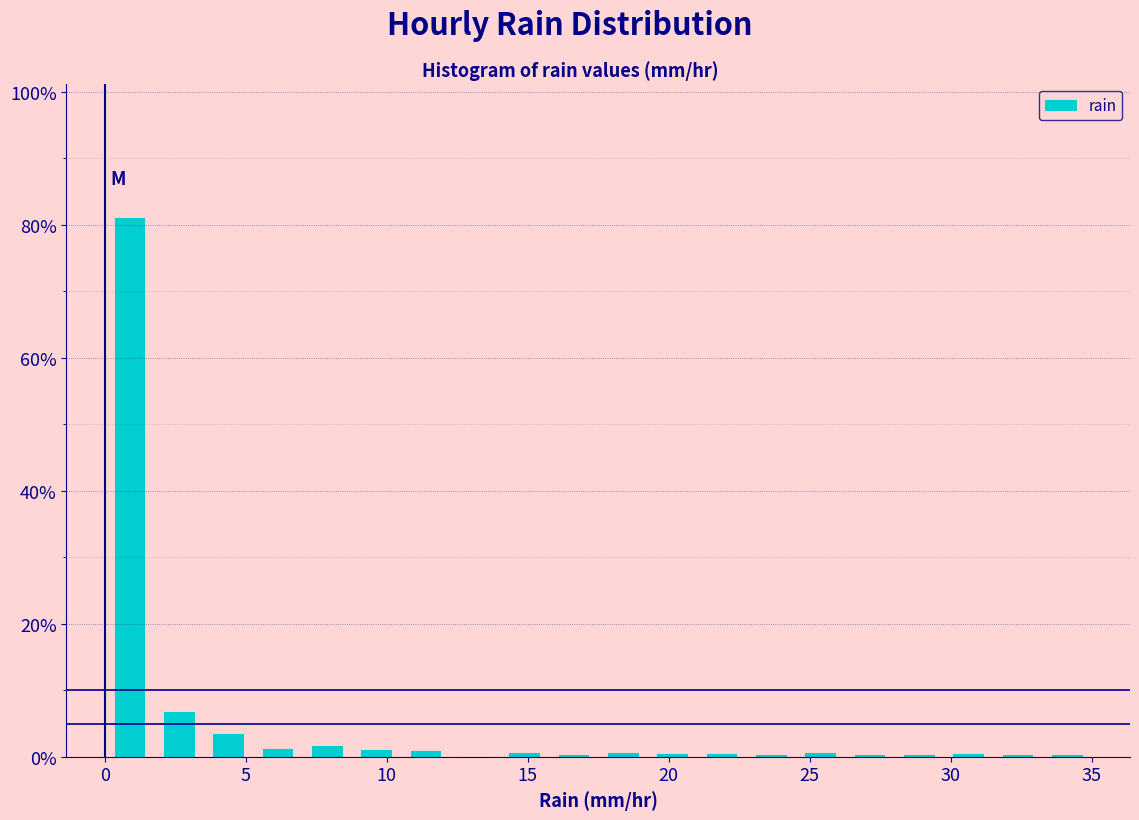

Read against the x-axis, roughly where is the centre of the tallest bar?

1.0